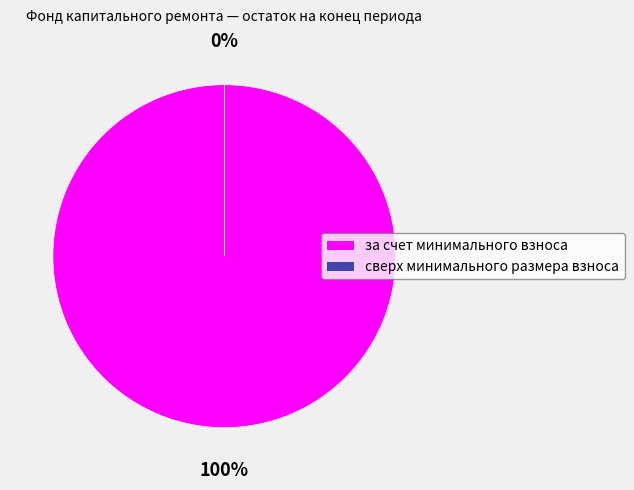

The за счет минимального взноса slice represents 100% of the pie. True or false?

True